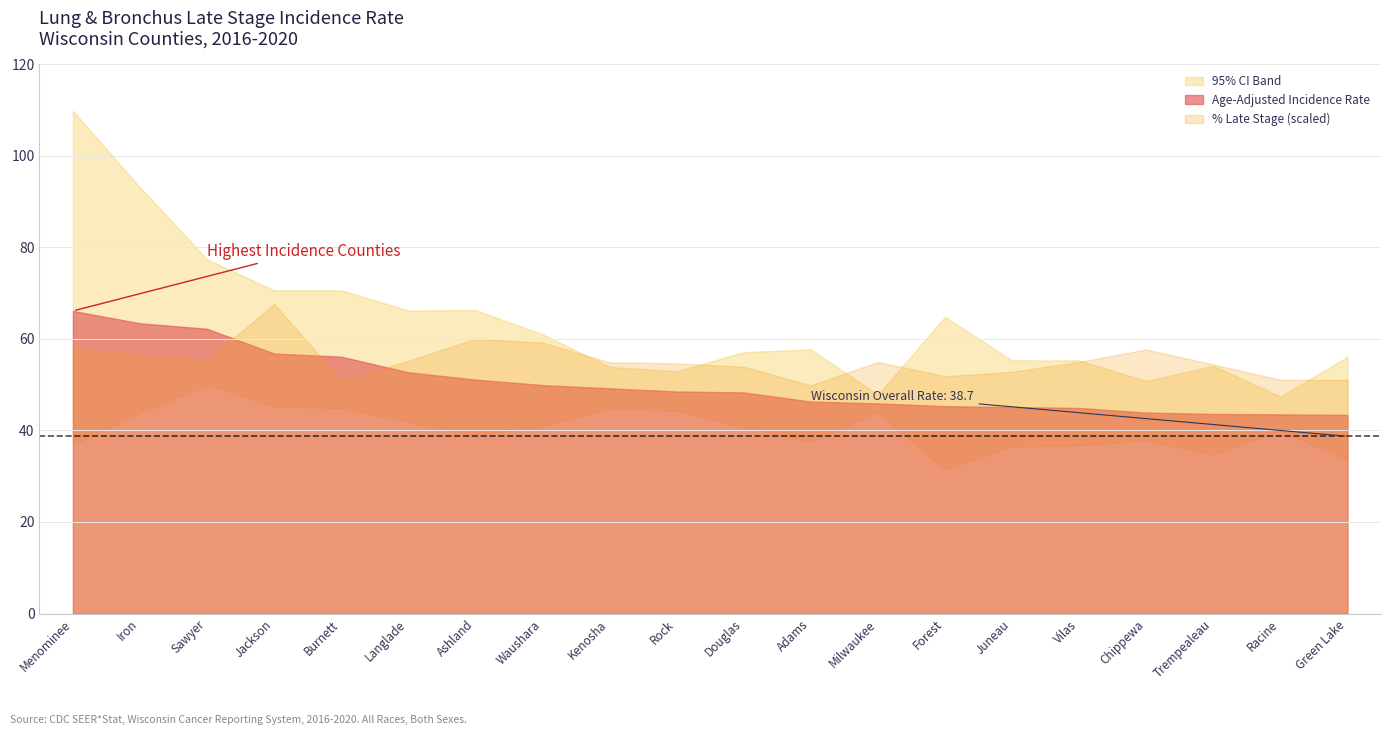

At Juneau, list the series in order from smallest to largest.

Lower 95% CI, Age-Adjusted Rate, Upper 95% CI, Percent Late Stage